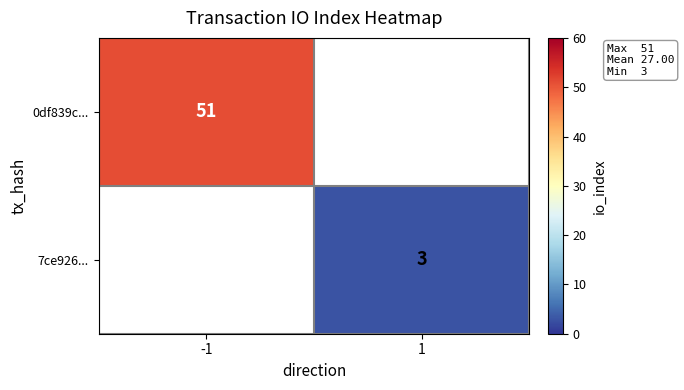

Is it true that 7ce926... equals 3 at 1?

True